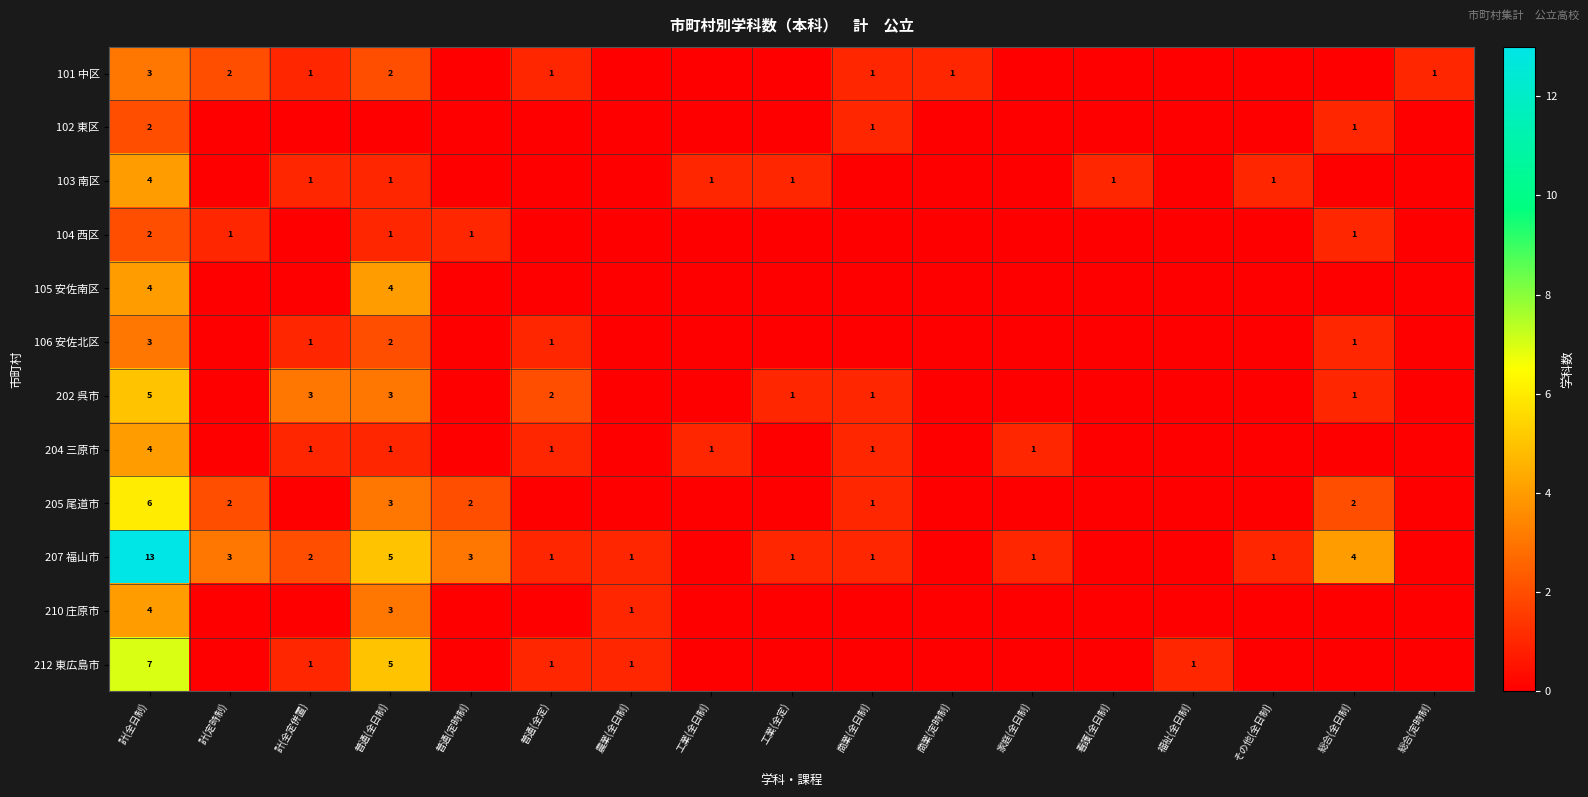

Which category has the highest value across all series?

計(全日制)